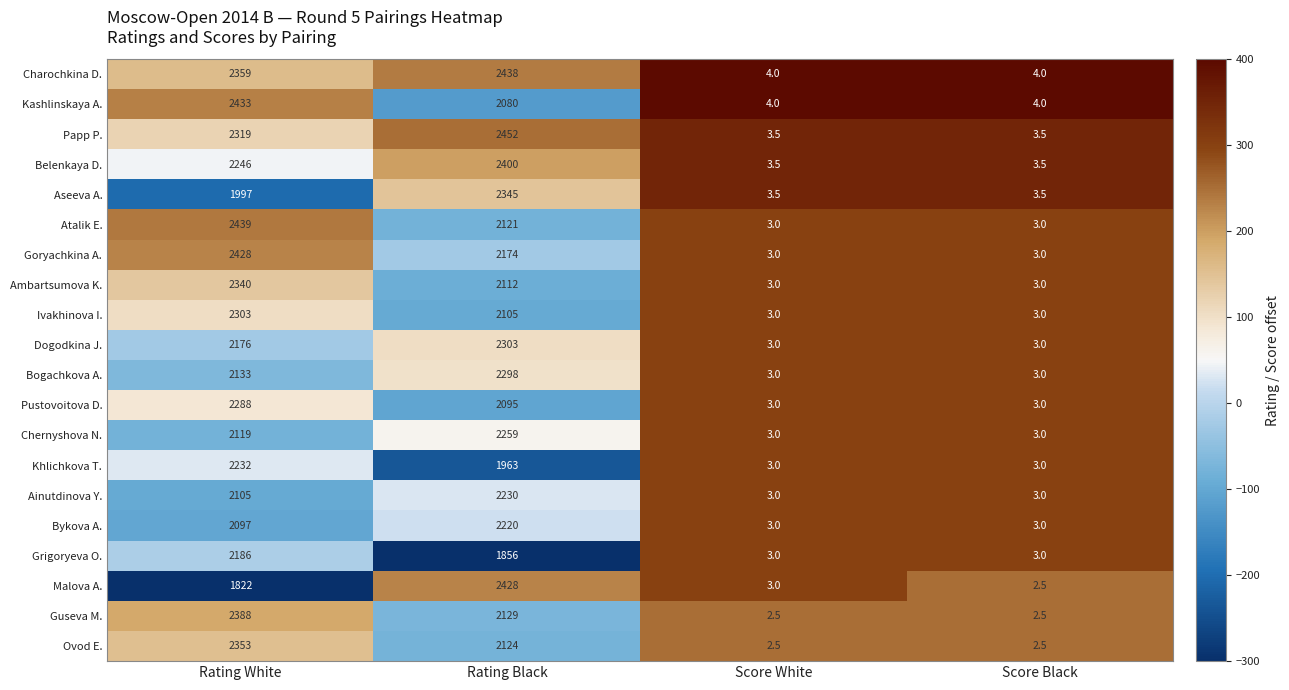

Where does the Khlichkova T. series first go above 1963?

Rating White